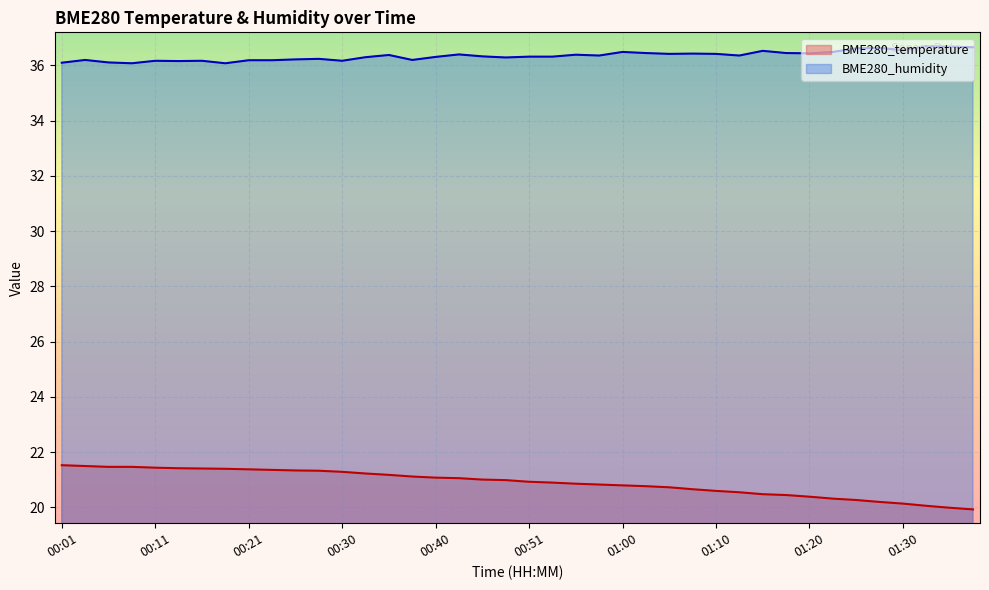

The BME280_humidity series shows 19.2 at 00:11. True or false?

False